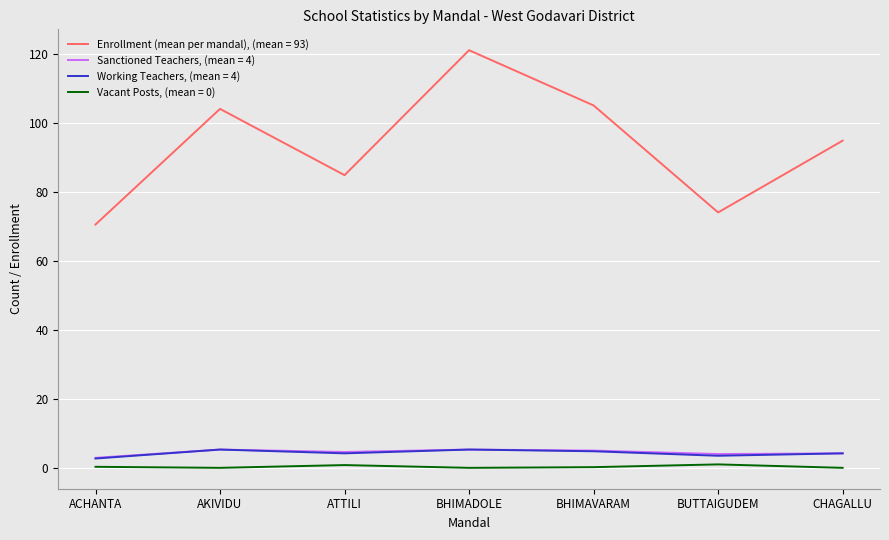

What is the greatest value displayed?

121.0